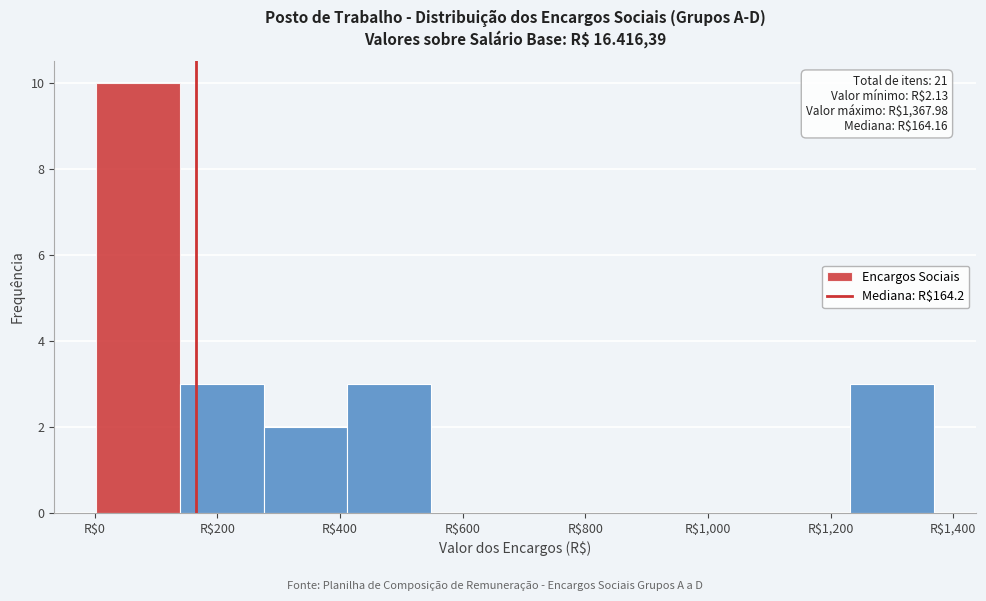

Which range on the x-axis has the tallest bar?

0 to 140